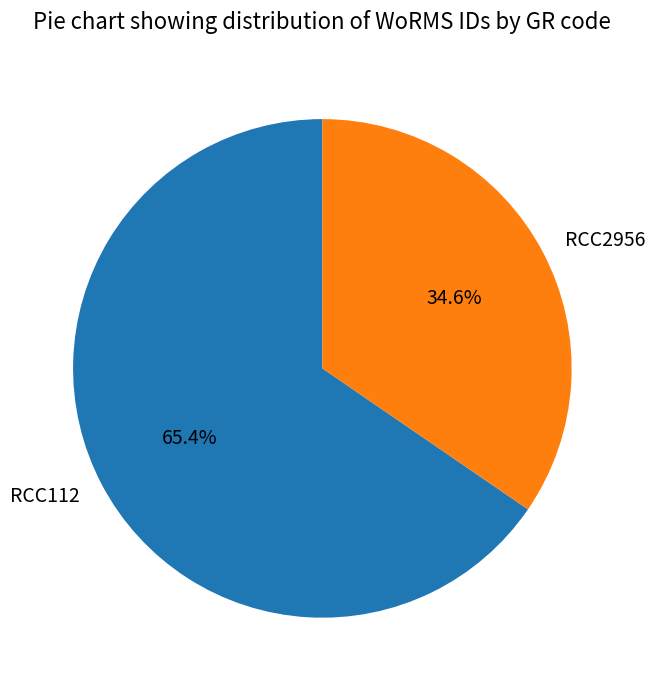

The RCC112 slice represents 65% of the pie. True or false?

True